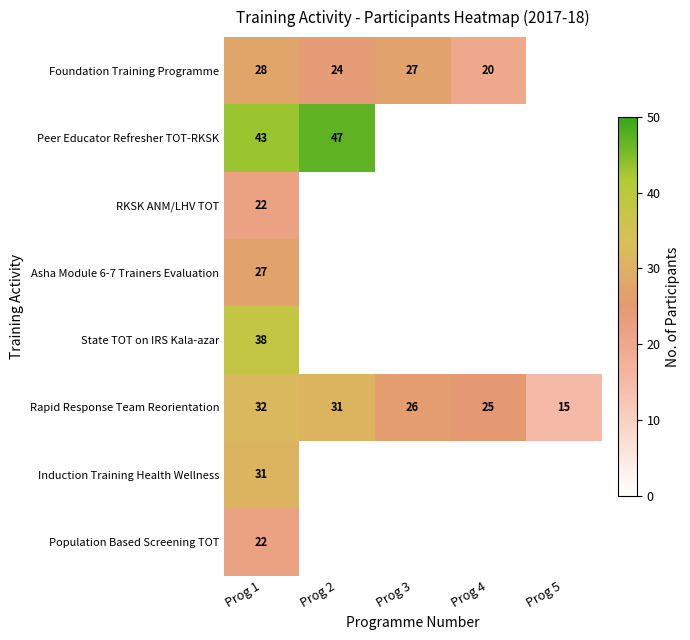

What is the difference between the Rapid Response Team Reorientation values at Prog 1 and Prog 4?

7